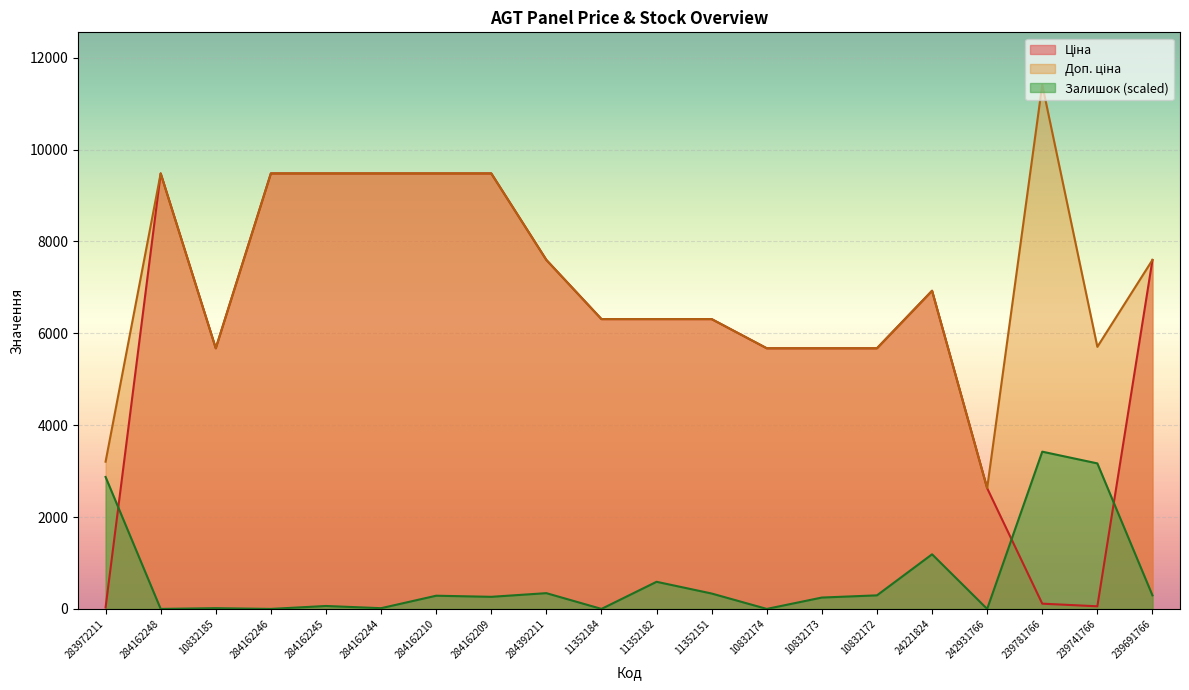

Does the chart display data point markers on the line(s)?

No